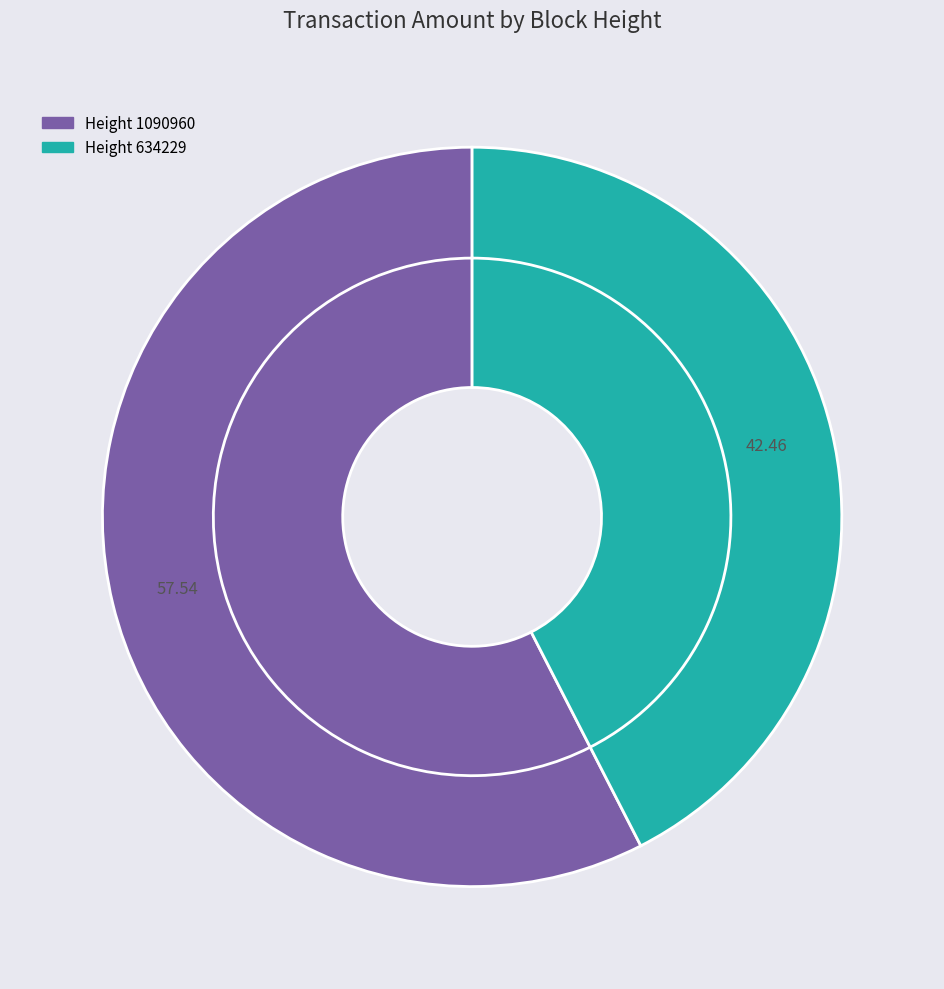

The 1090960 slice represents 45% of the pie. True or false?

False